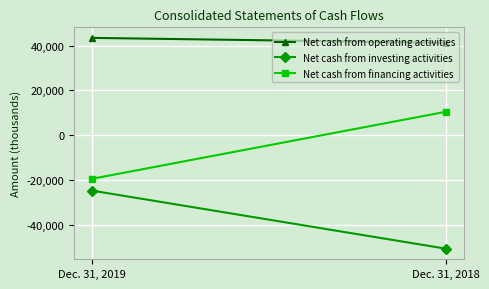

Is it true that Net cash from investing activities equals -24797 at Dec. 31, 2019?

True